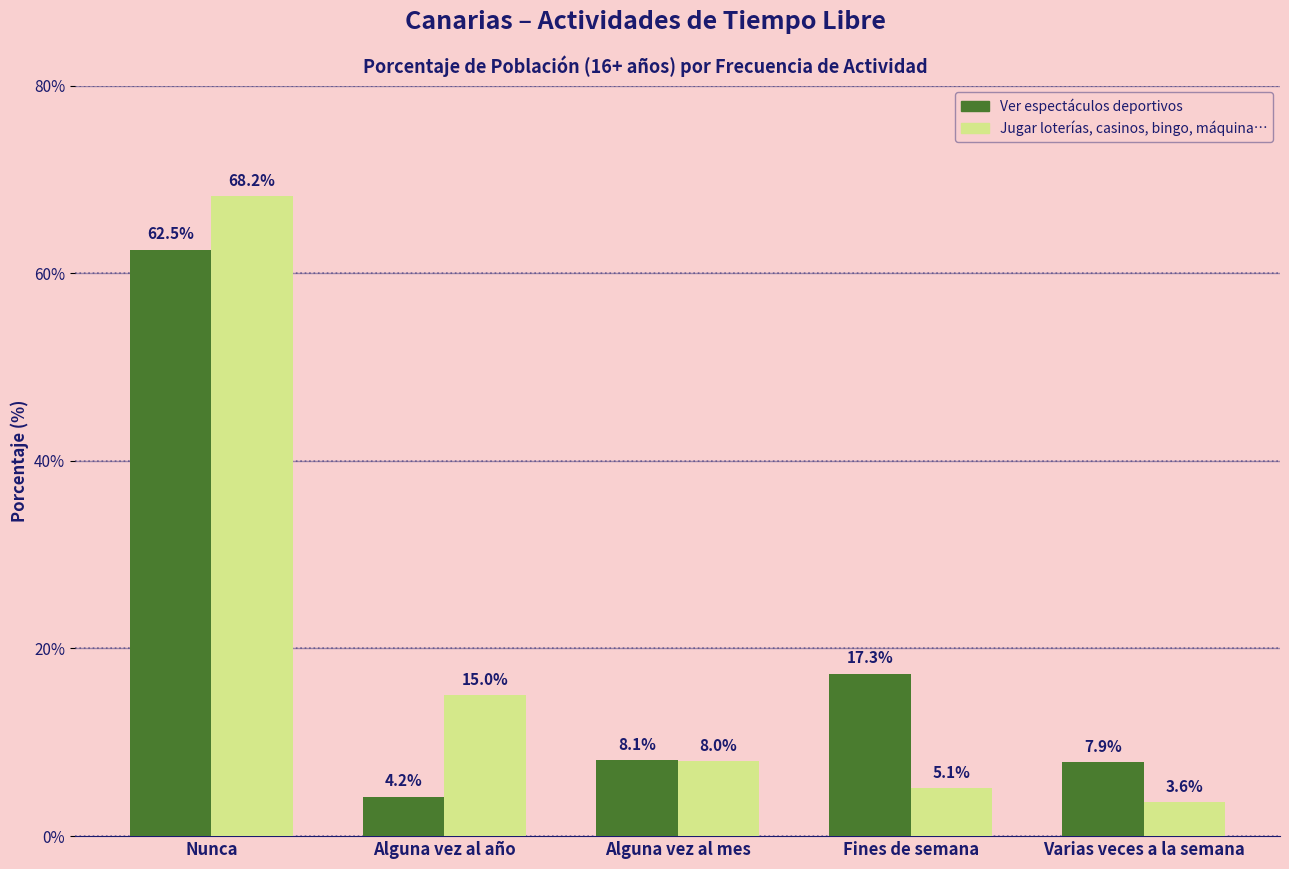

At how many categories does at least one series exceed 45?

1